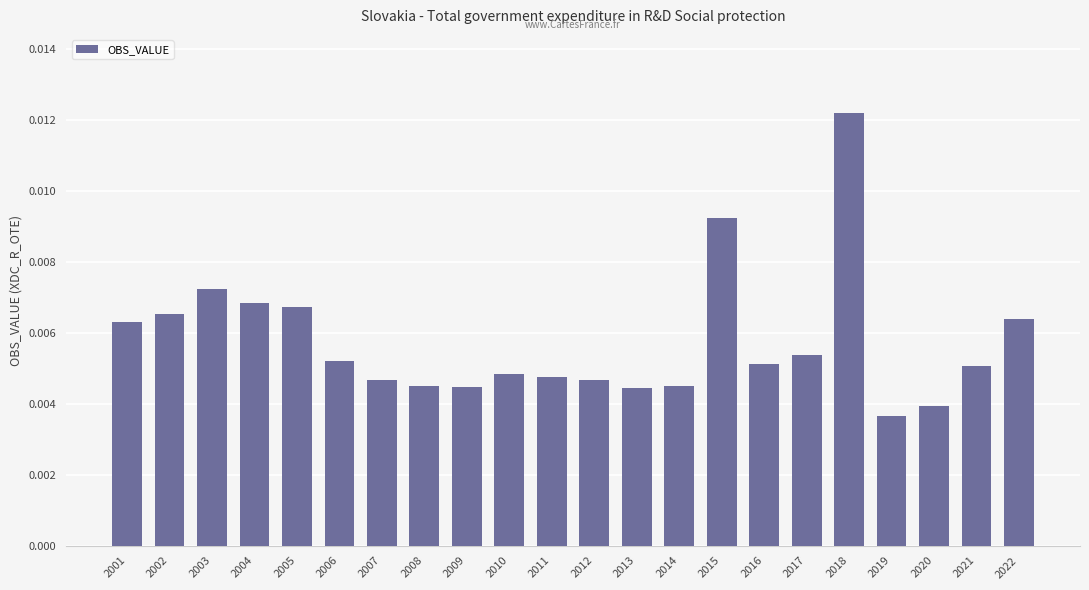

Count the values in the range 0 to 1.

22